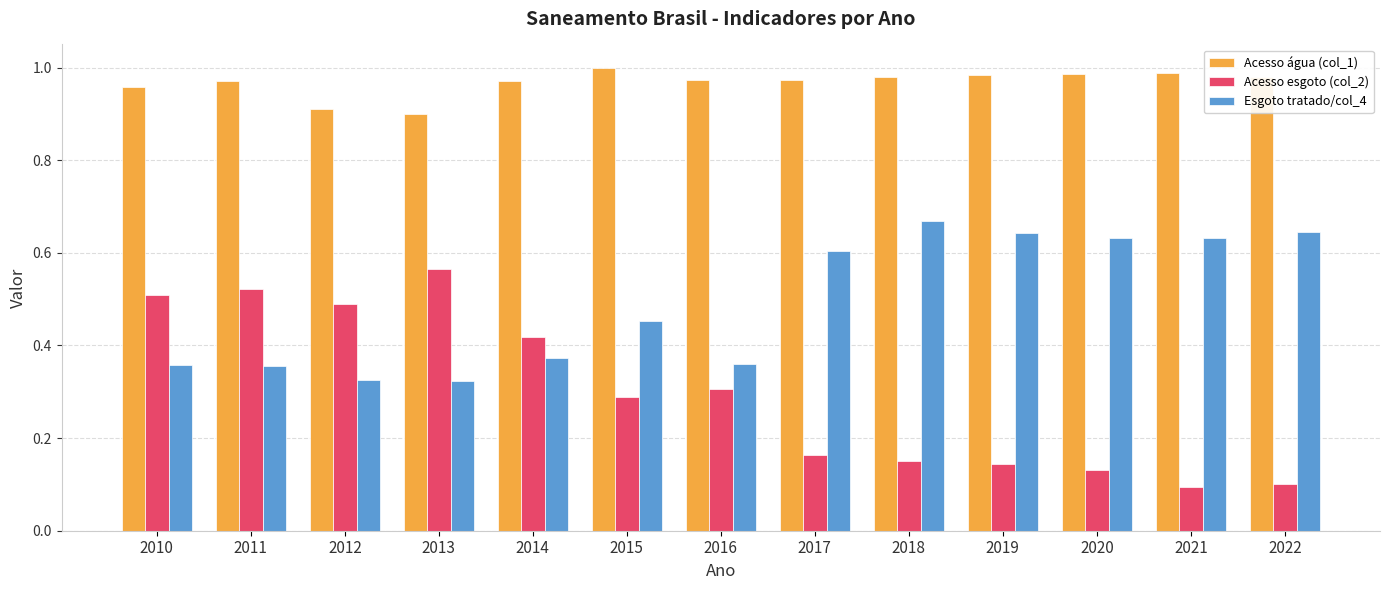

What is the total value across all series at 2011?

1.8